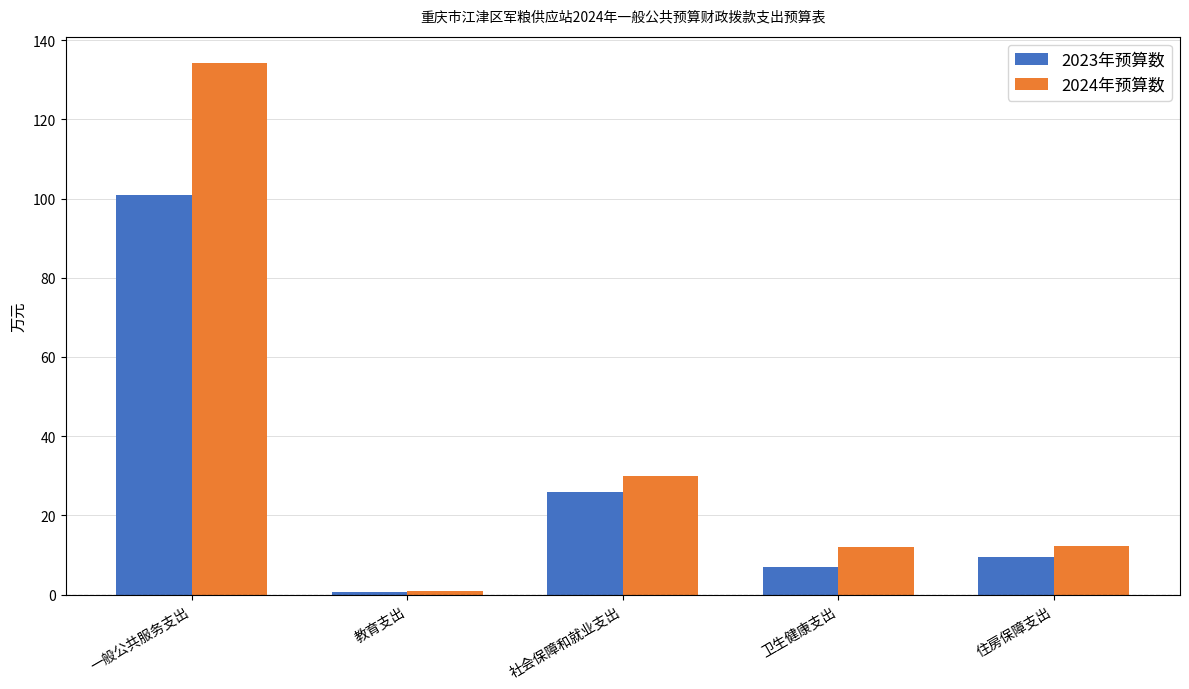

How many bars are there in each group?

2